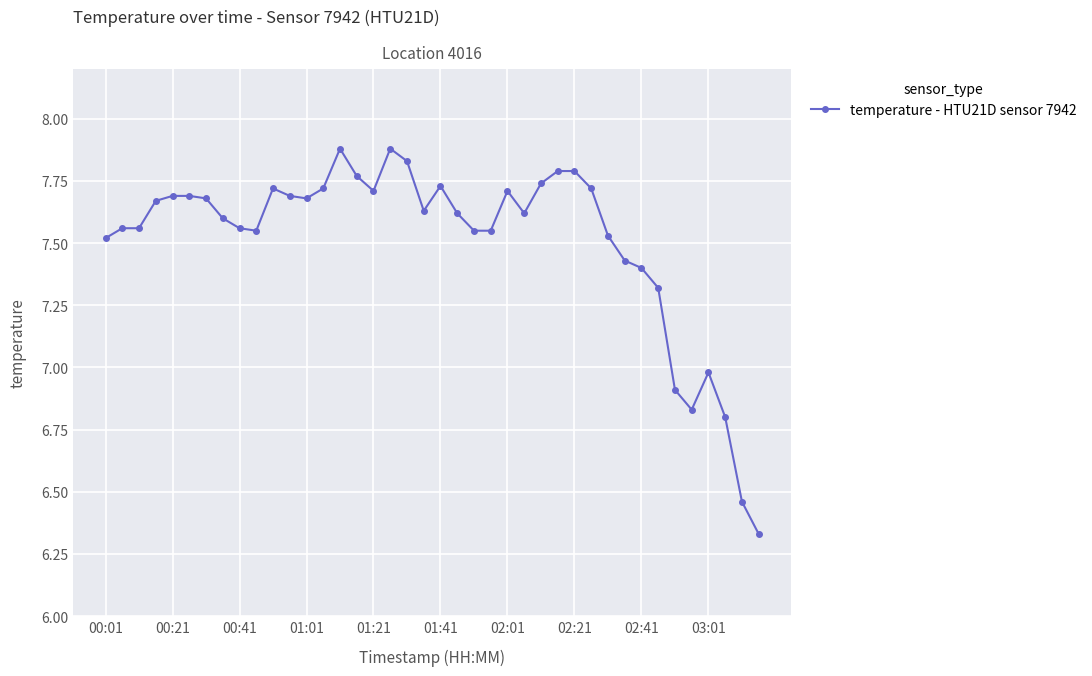

True or false: there are more than 1 points higher than both neighbors.

True